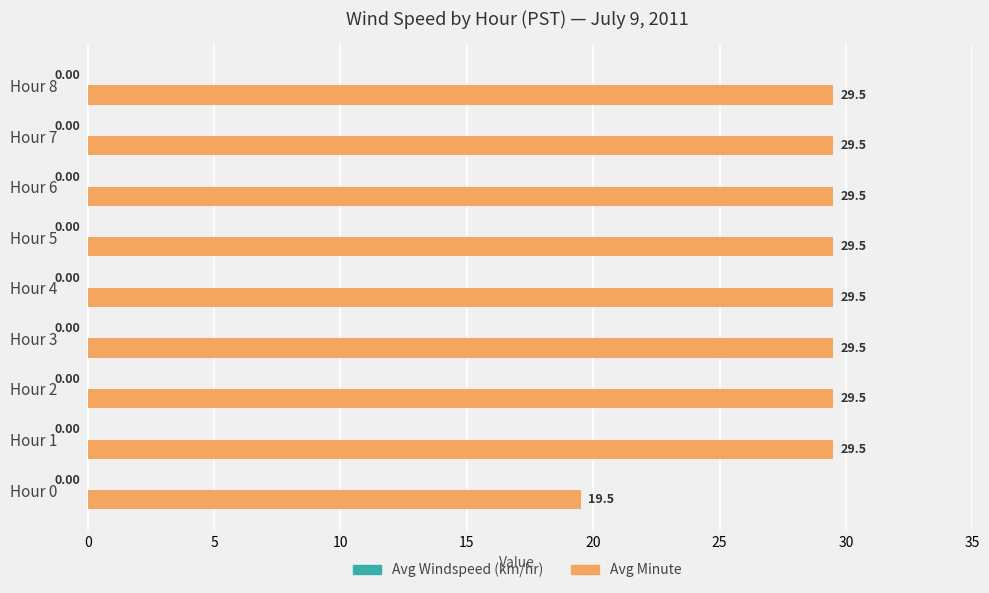

What is the sum of the values at Hour 0 and Hour 1?

49.0